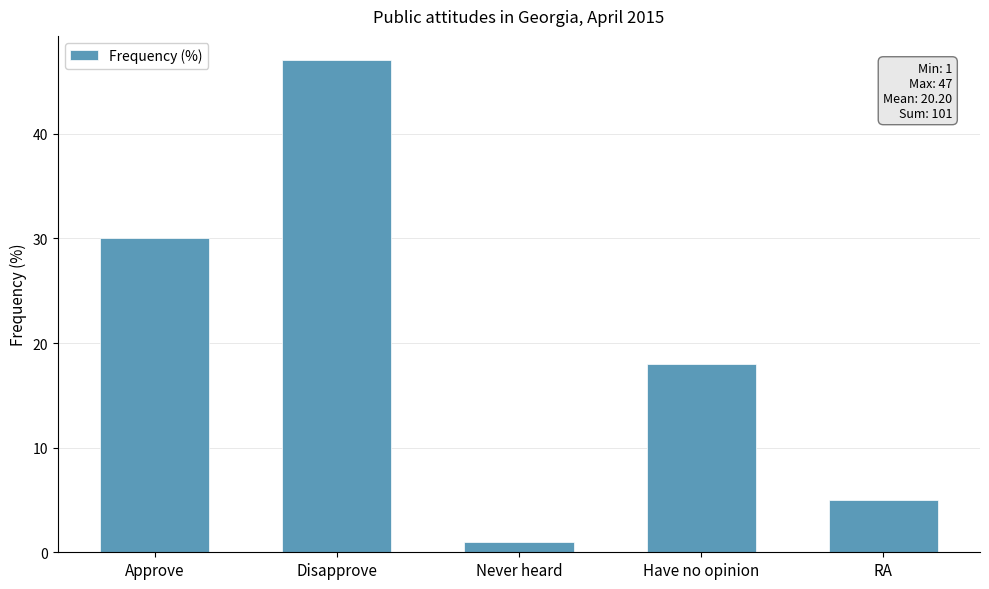

Reading left to right, what are all the values shown in this chart?

30	47	1	18	5